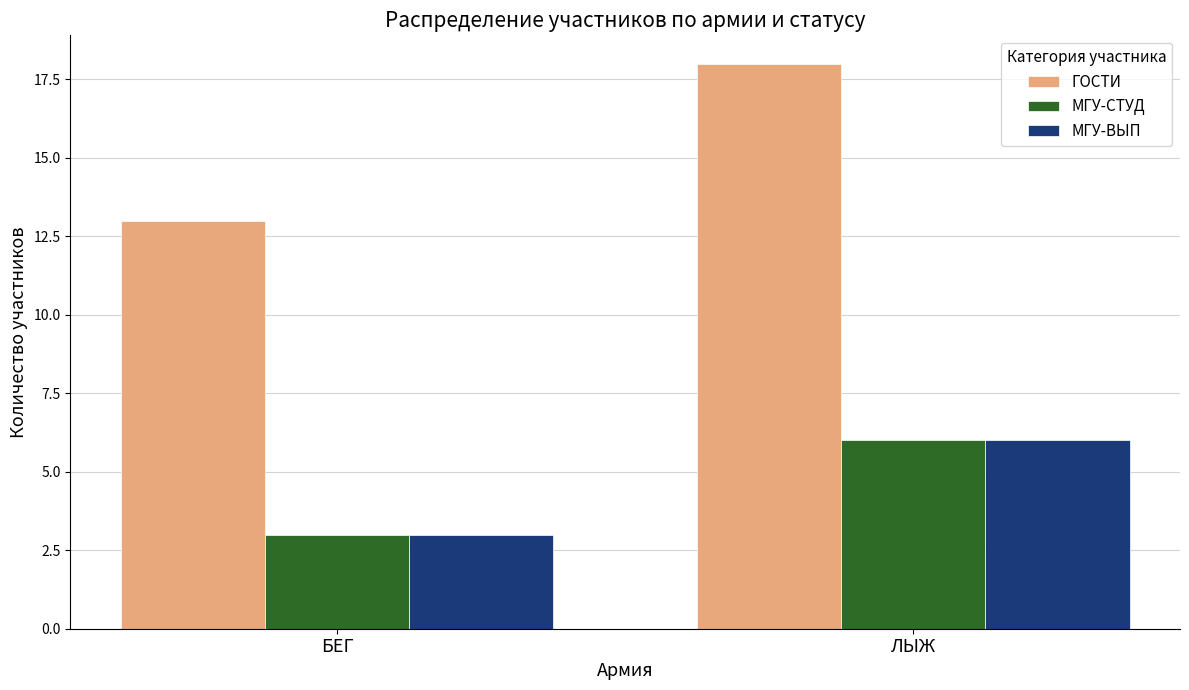

Reading left to right, what are all the values shown in this chart?

ГОСТИ: 13	18
МГУ-СТУД: 3	6
МГУ-ВЫП: 3	6